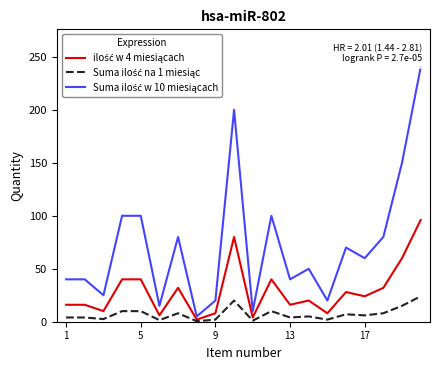

Count the number of categories in the chart.

20